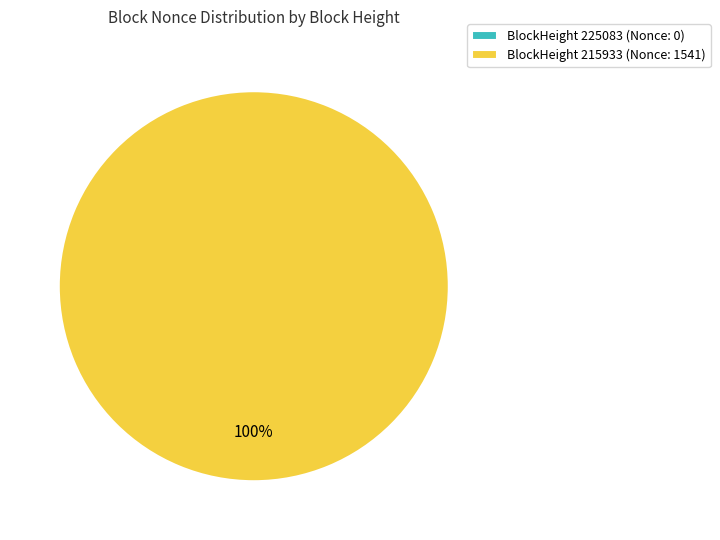

Which slice is the largest?

215933